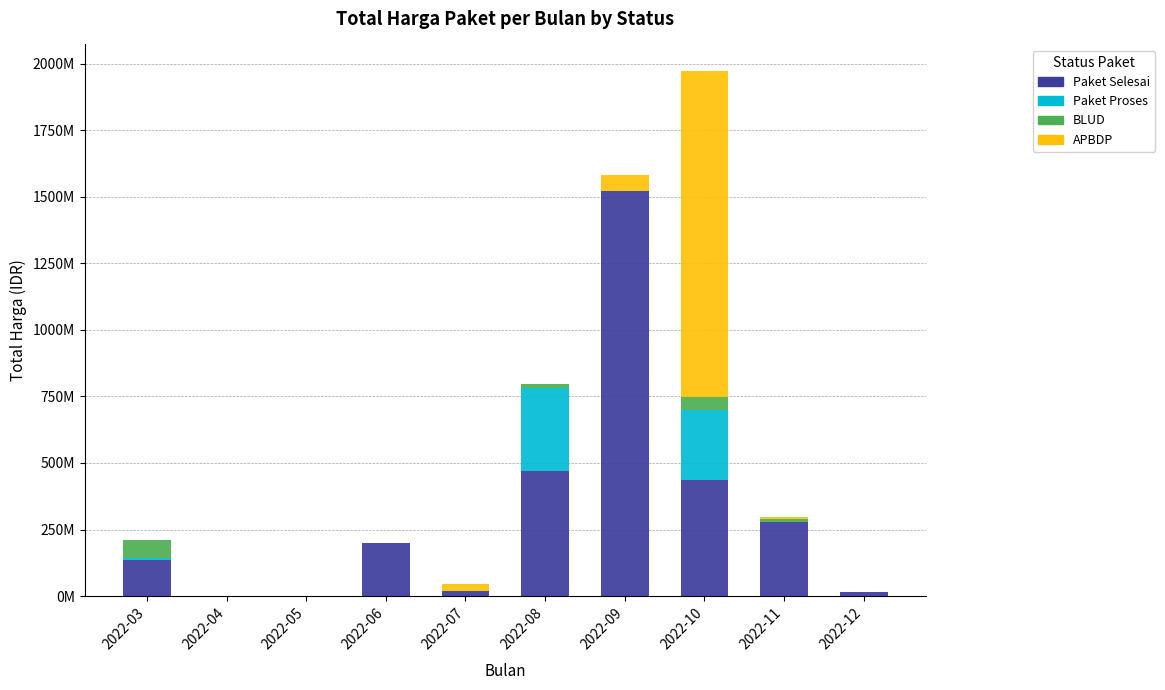

Where is Paket Selesai nearest to the value 761738500?

2022-08